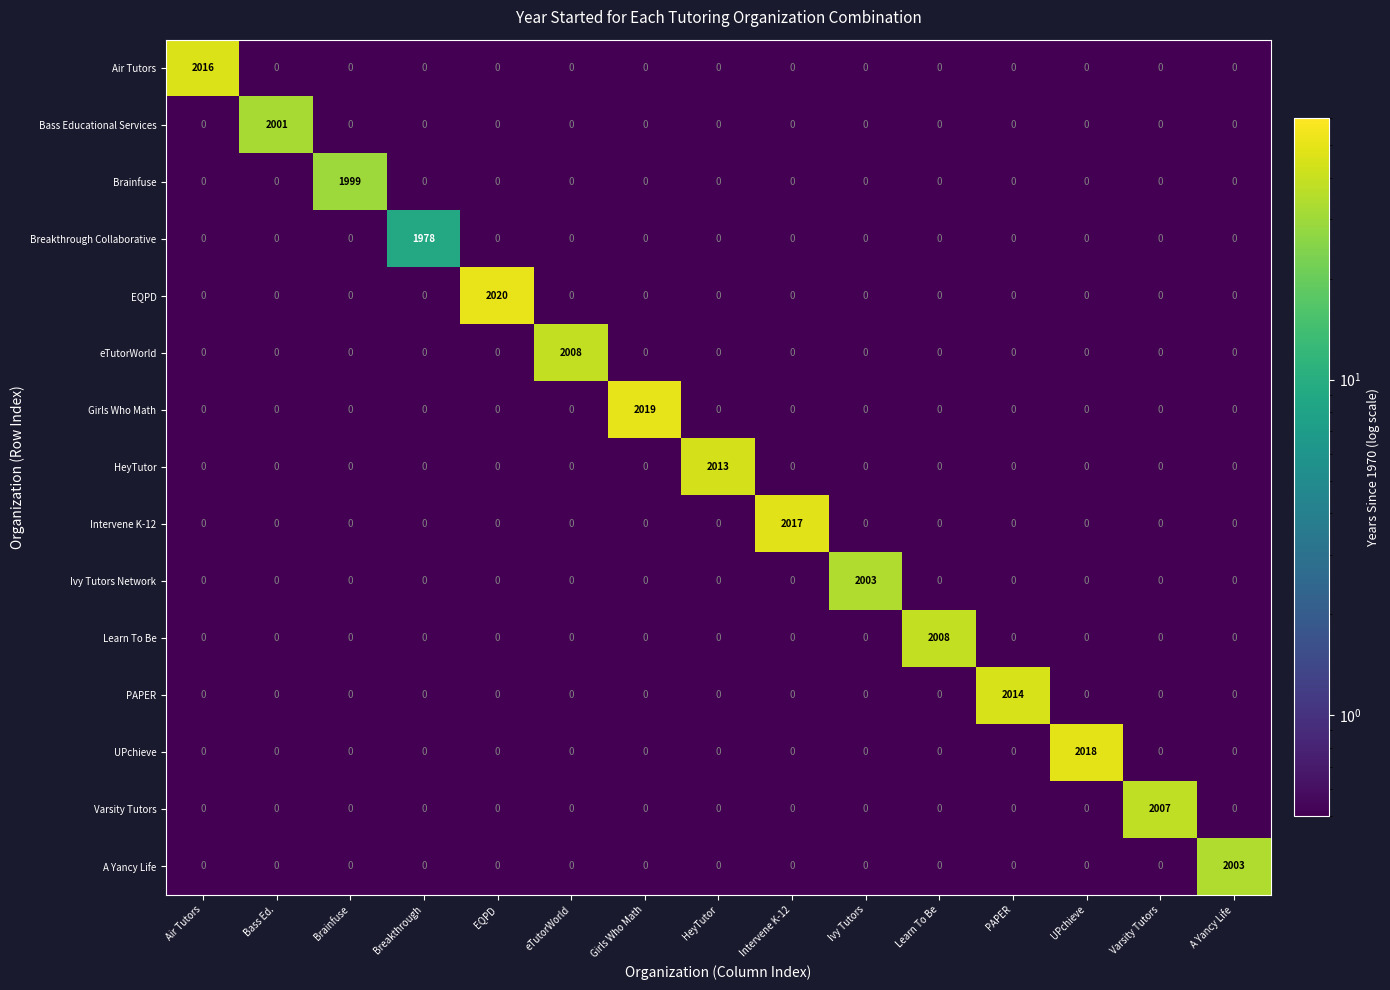

What is the maximum value for Learn To Be?

2008